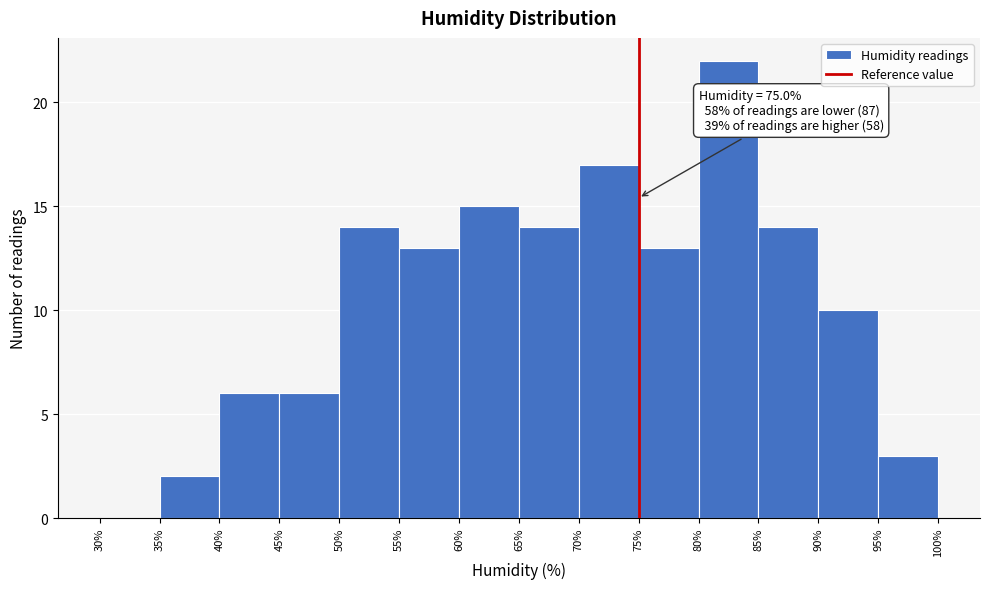

Which range on the x-axis has the tallest bar?

80% to 85%